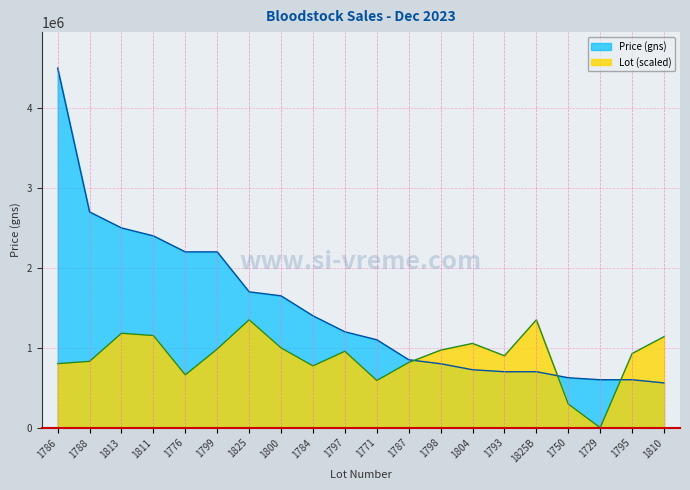

The value of Price (gns) at 1800 is 1650000.0. True or false?

True